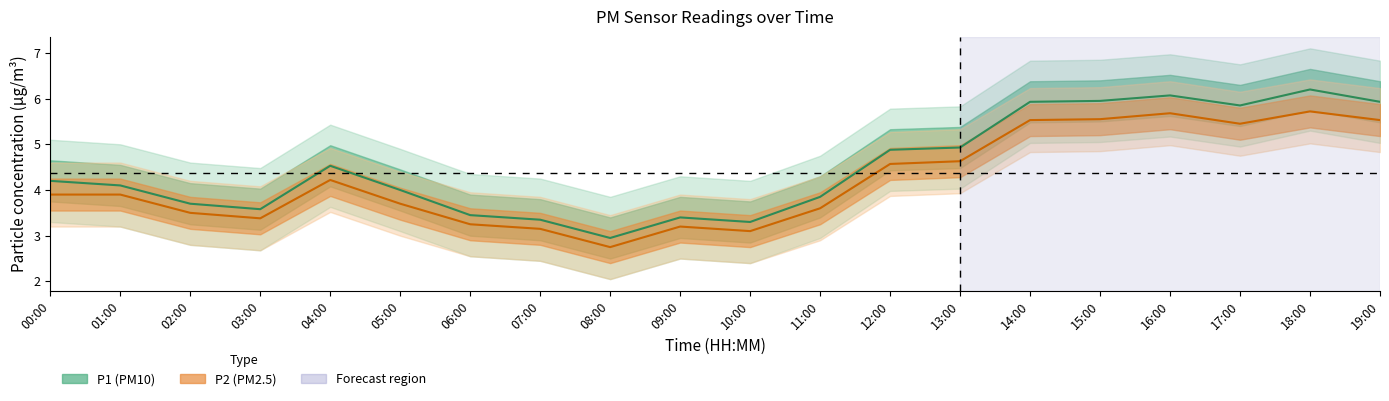

True or false: P2 has more than 0 points higher than both neighbors.

True